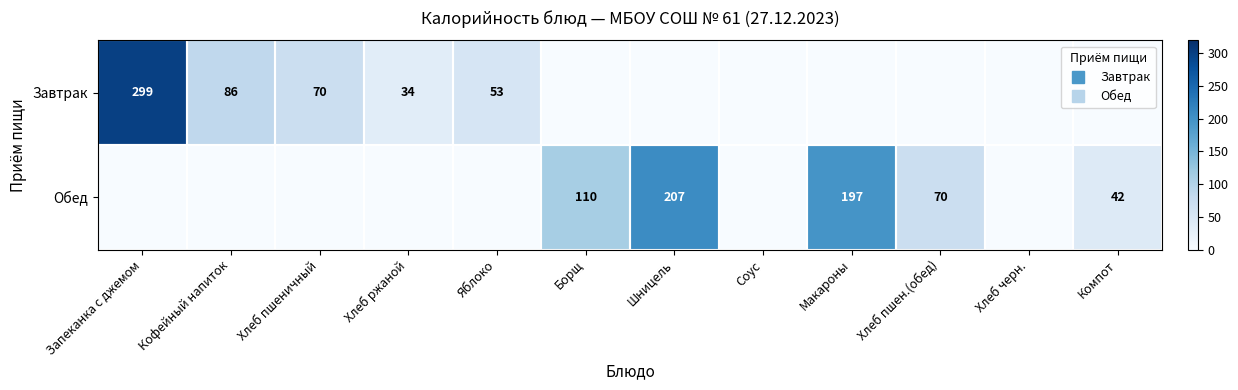

Is the value of Завтрак at Соус greater than the value of Обед at Шницель?

No